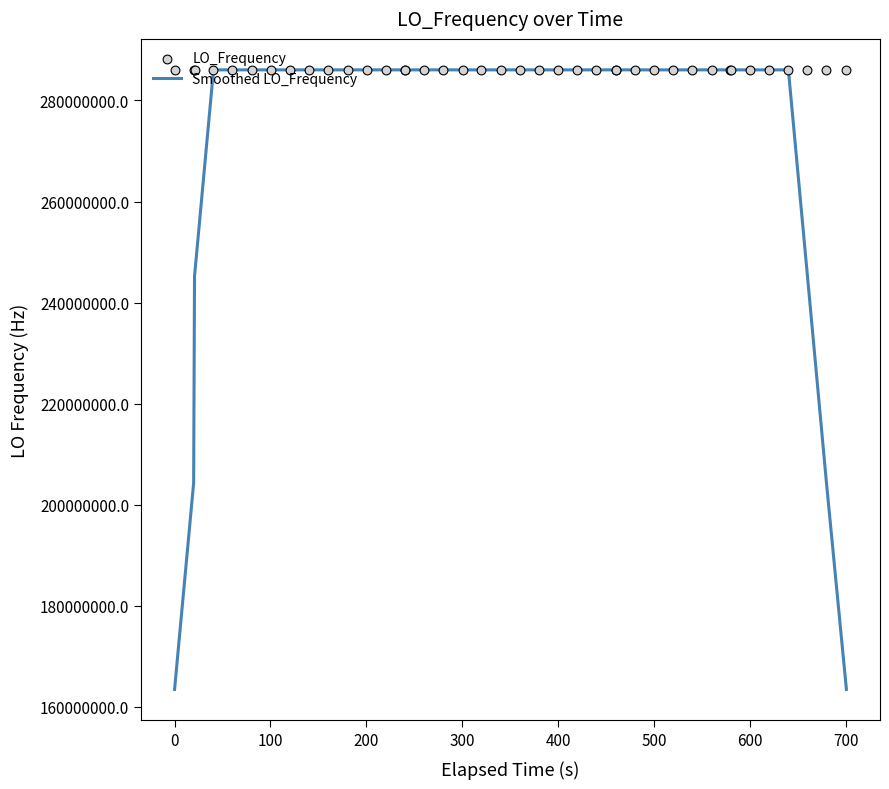

What is the lowest value of the Smoothed LO_Frequency series?

163455426.3